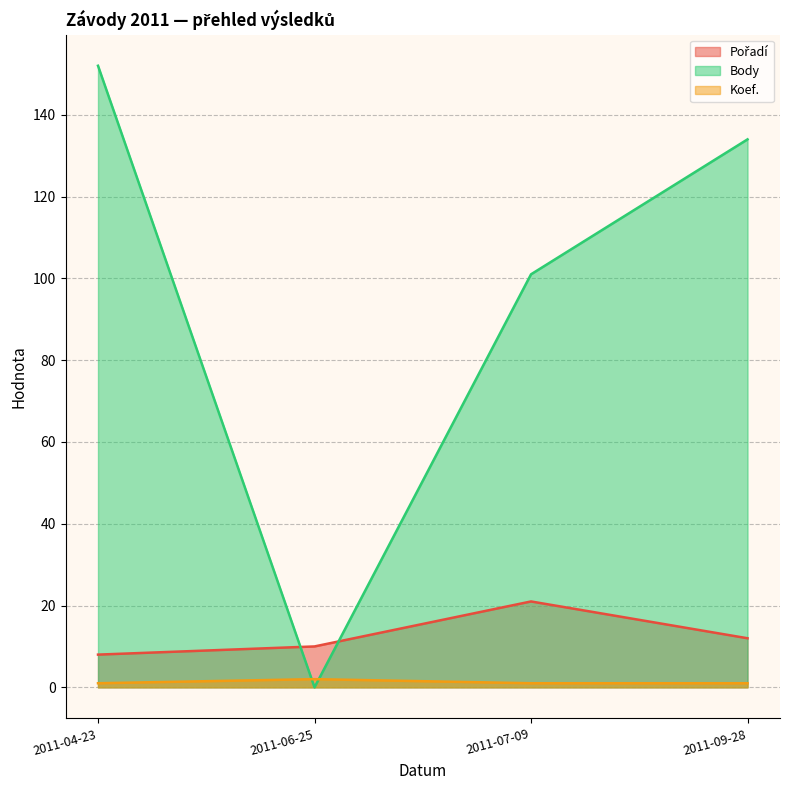

List the series in order of their peak value, highest first.

Body, Pořadí, Koef.